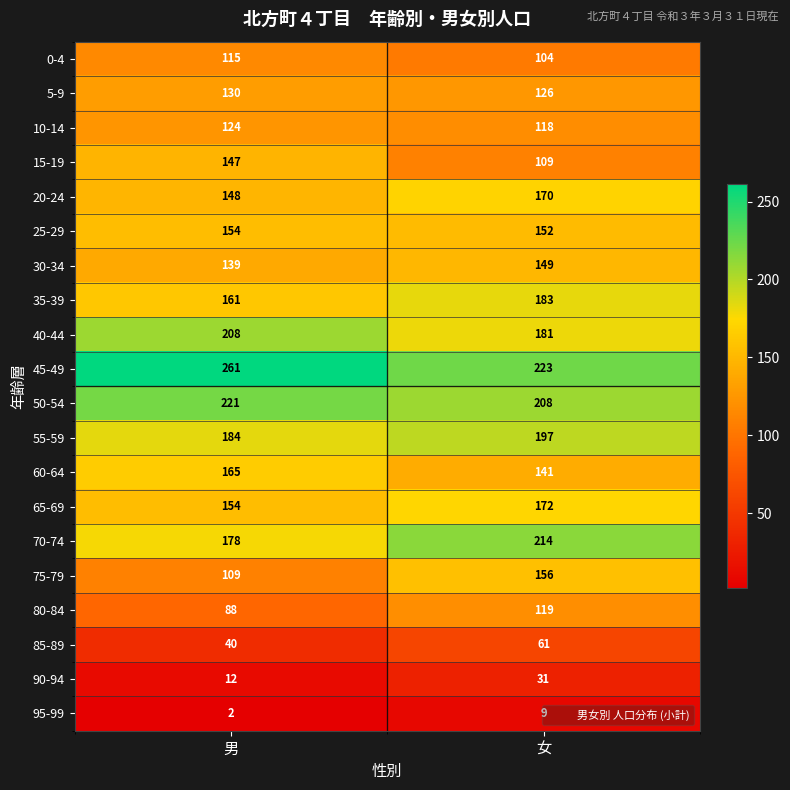

What is the approximate value of 5-9 at 男?

130